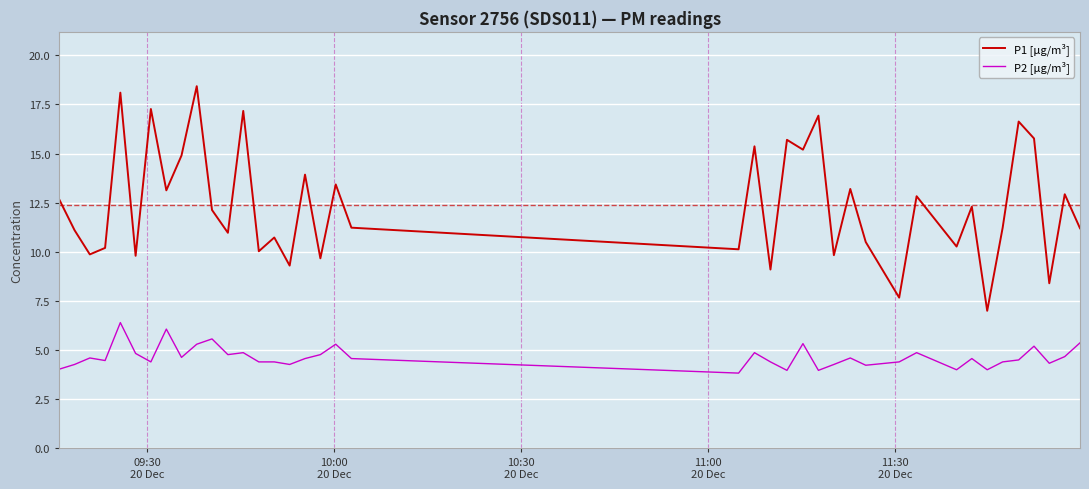

List the series in order of their peak value, lowest first.

P2 [µg/m³], P1 [µg/m³]